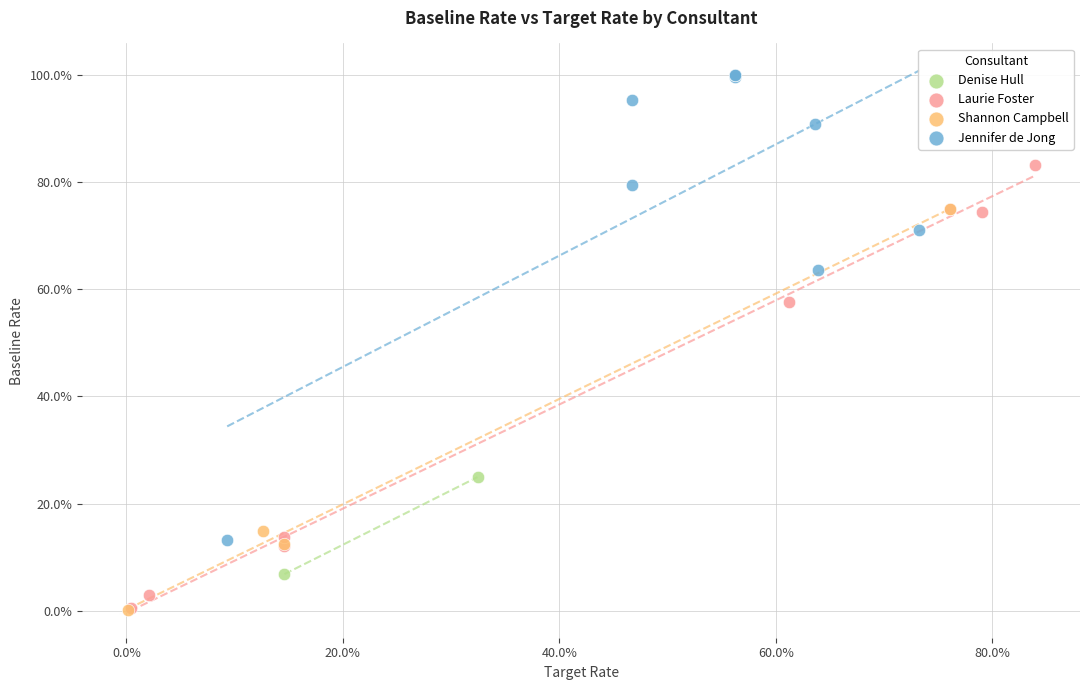

What are all the series names shown in the legend?

Jennifer de Jong, Denise Hull, Shannon Campbell, Laurie Foster